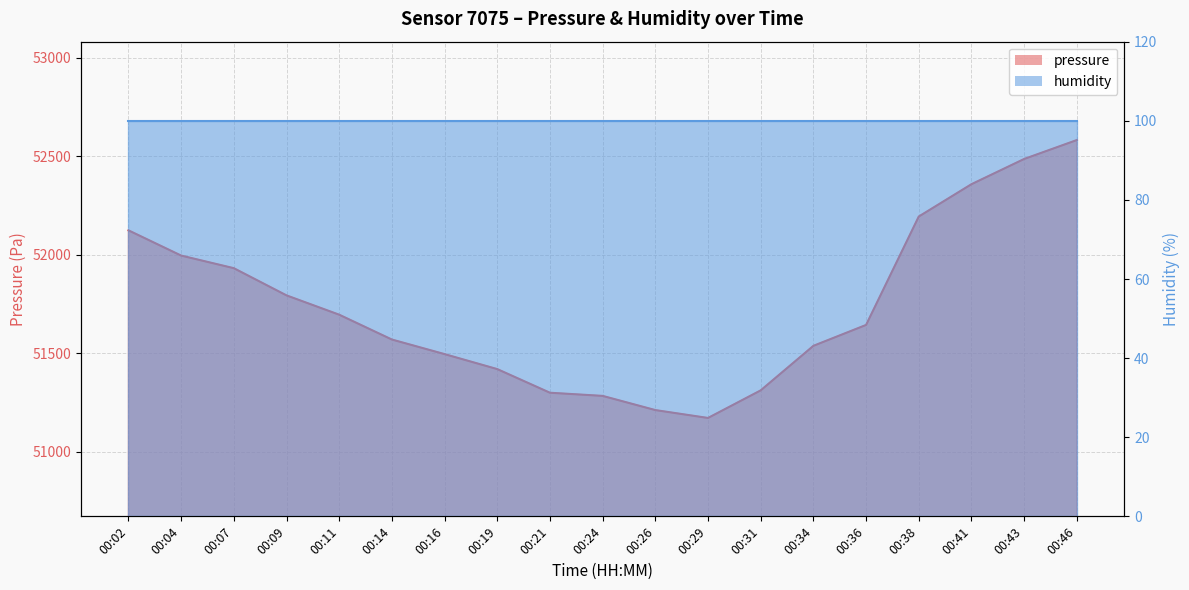

List the labels in order of value, smallest first.

00:29, 00:26, 00:24, 00:21, 00:31, 00:19, 00:16, 00:34, 00:14, 00:36, 00:11, 00:09, 00:07, 00:04, 00:02, 00:38, 00:41, 00:43, 00:46